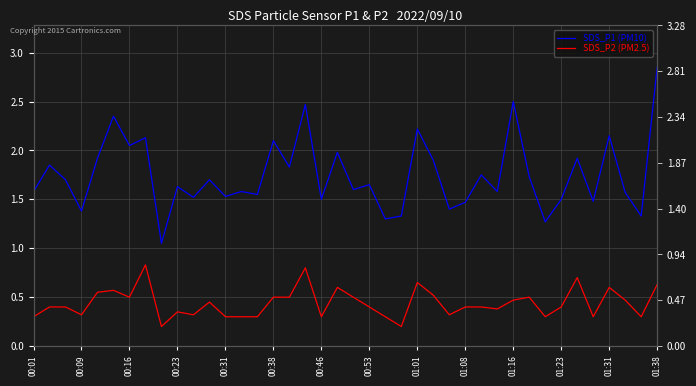

At which category does the chart reach its peak across all series?

01:38